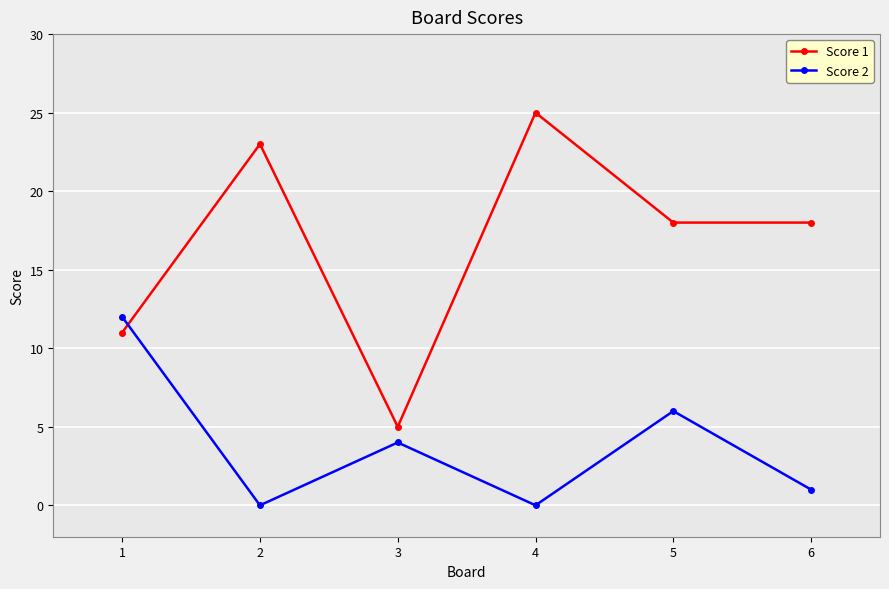

At which label does Score 2 first exceed 4?

1